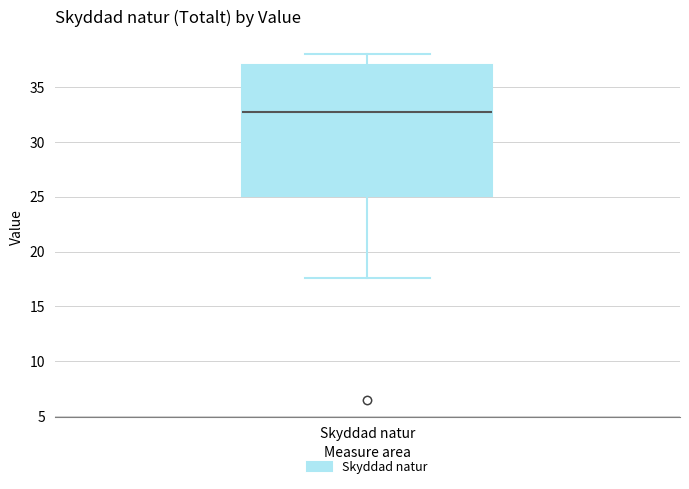

Read this box plot against the y-axis: the position of the median line, the range covered by the box, and the ends of both whiskers. The values are not printed on the chart, so give them approximately, as read against the axis.

median 33.0, box 25.0 to 37.0, whiskers 17.5 to 38.0